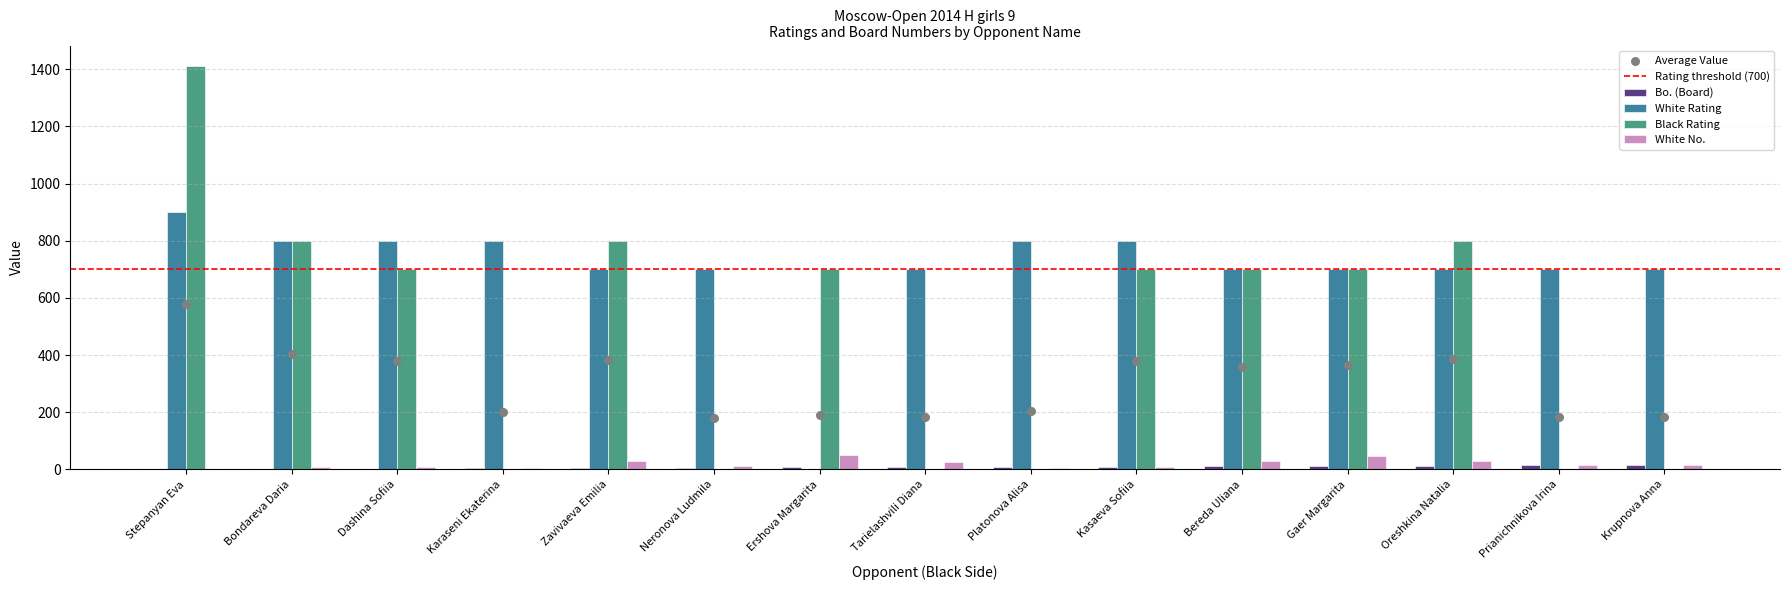

At which category is the sum across all series the highest?

Stepanyan Eva